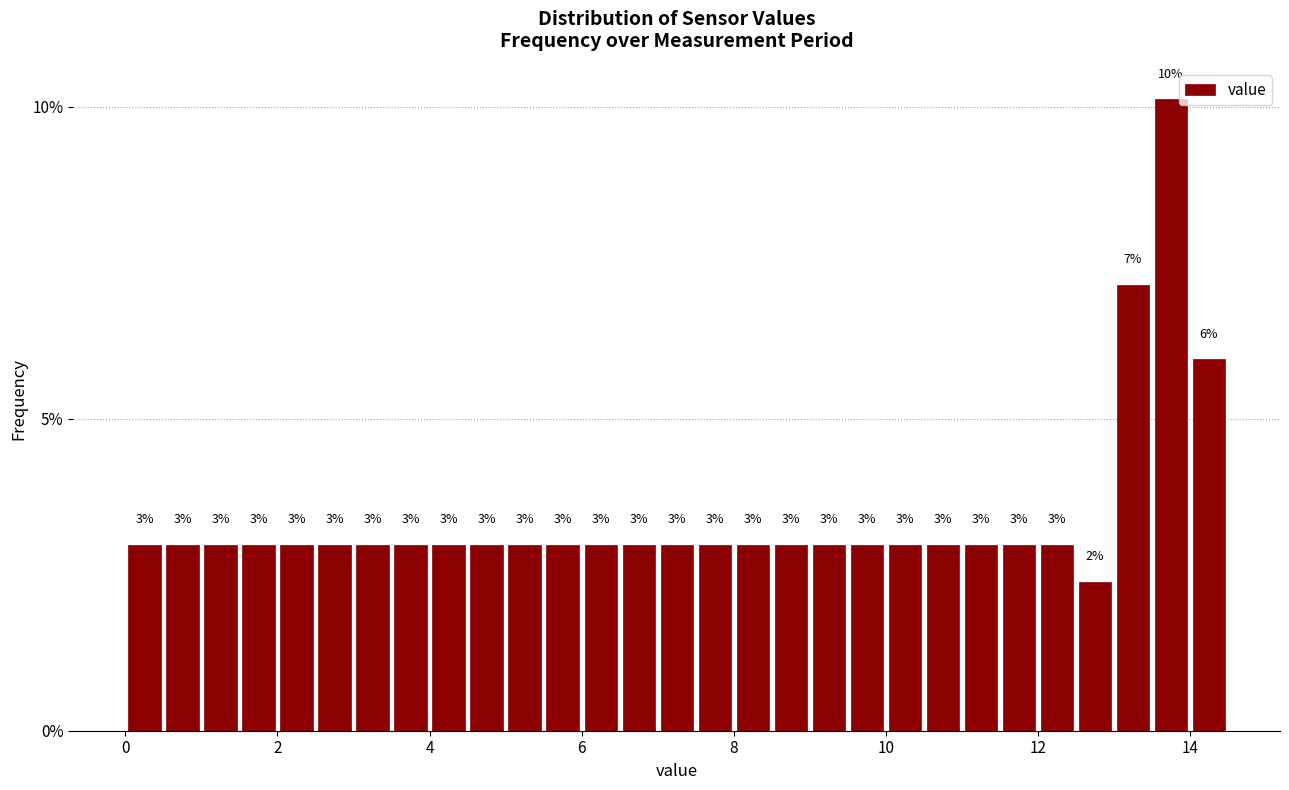

Around what value on the x-axis is the tallest bar? Give the approximate position of its centre, as read against the axis.

13.8